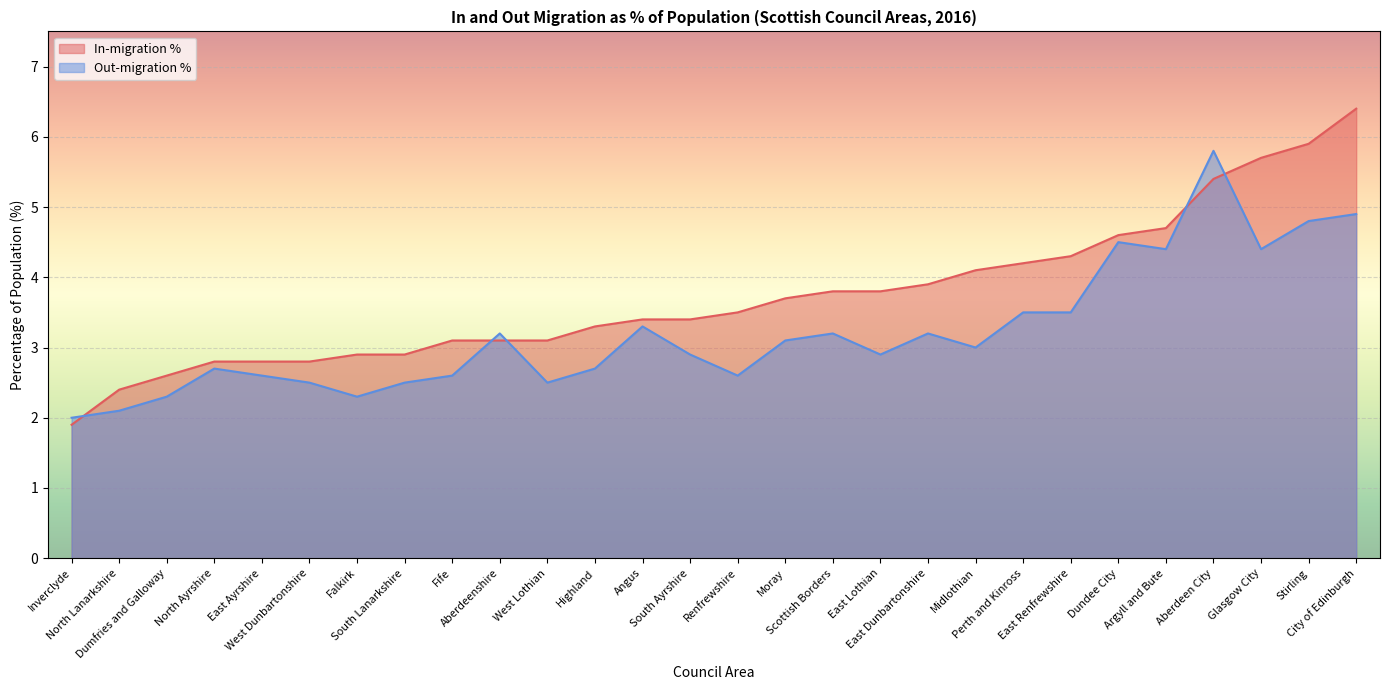

How many lines are shown in the chart?

2